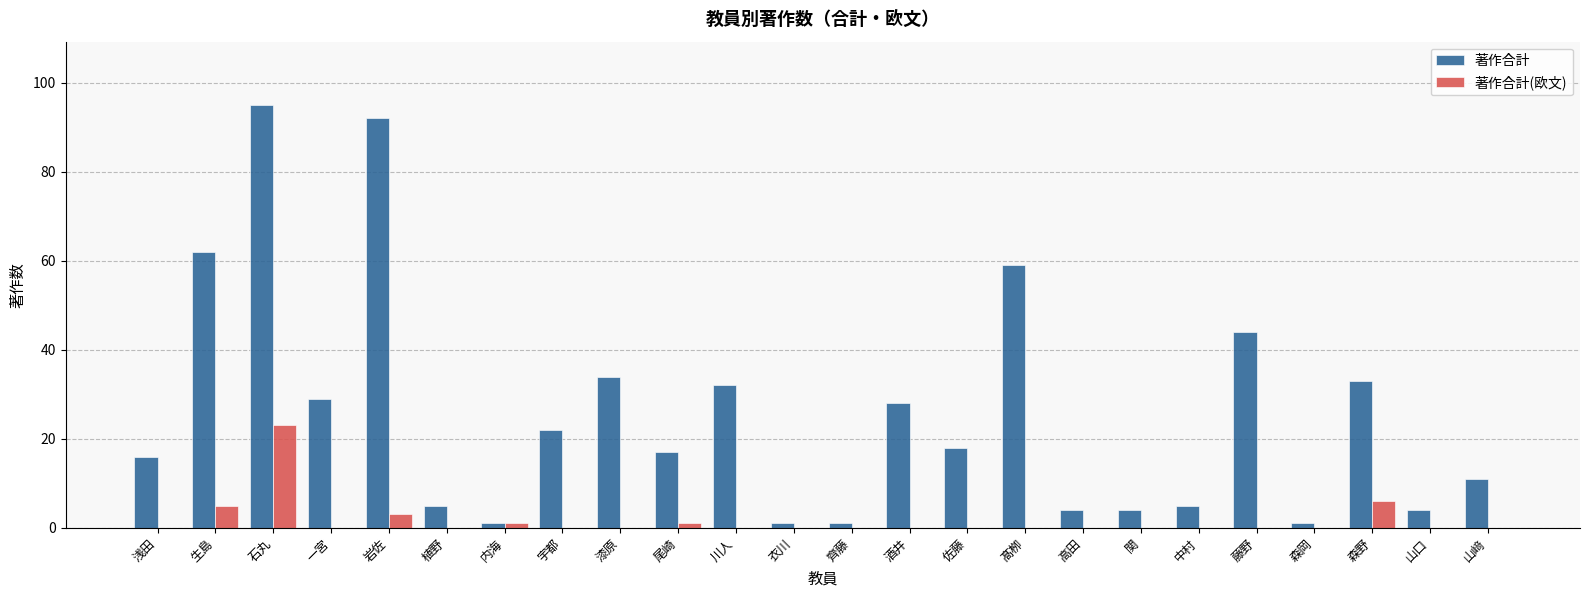

Is the value of 著作合計 at 漆原 greater than the value of 著作合計(欧文) at 衣川?

Yes